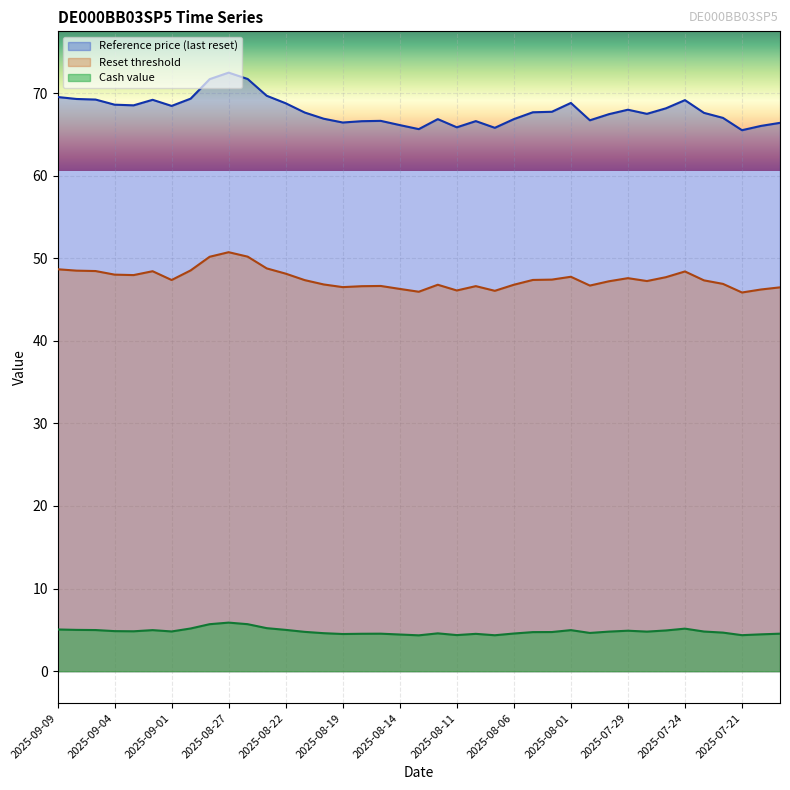

What is the difference between the maximum and minimum values in the Reset threshold series?

4.9